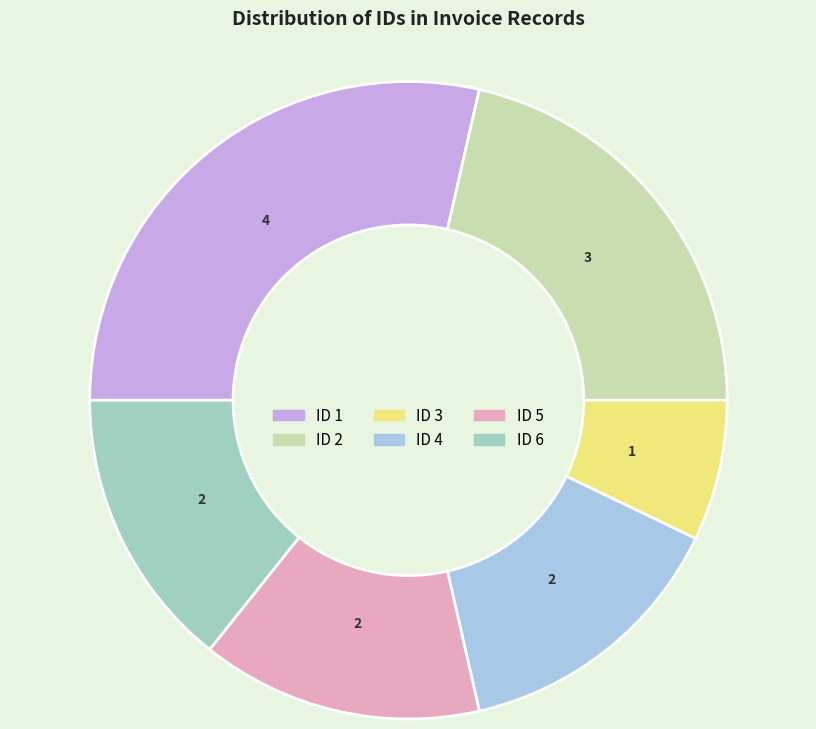

Is there a majority slice in this chart?

No